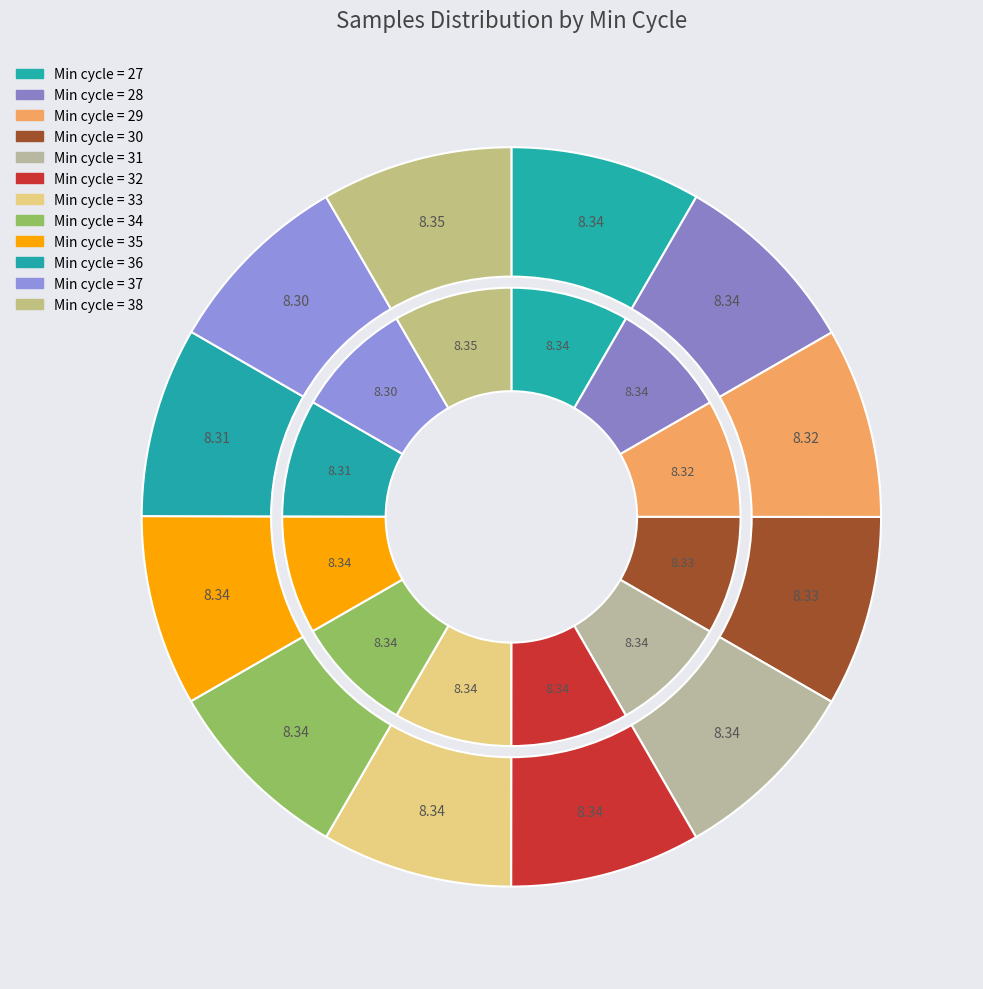

Do 28 and 37 together represent more than half of the pie?

No